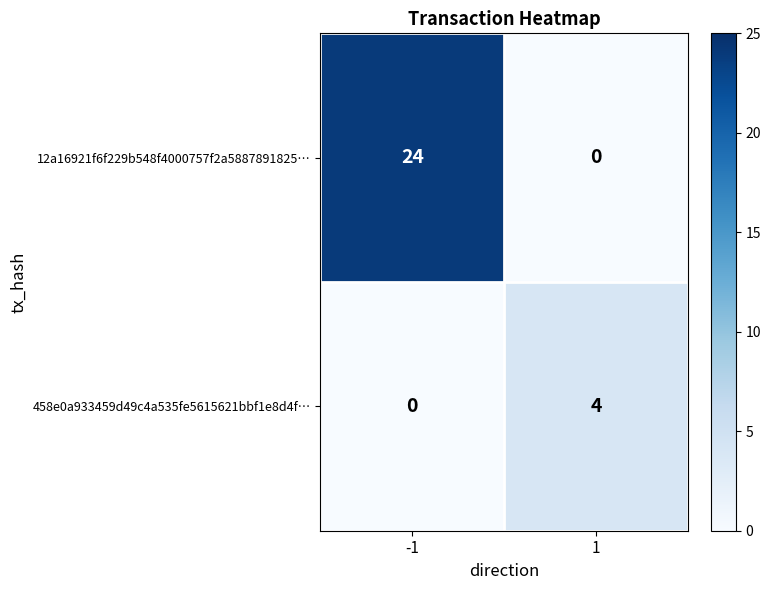

Reading right to left, extract all data points from this chart.

12a16921f6f229b548f4000757f2a5887891825…: 0	24
458e0a933459d49c4a535fe5615621bbf1e8d4f…: 4	0